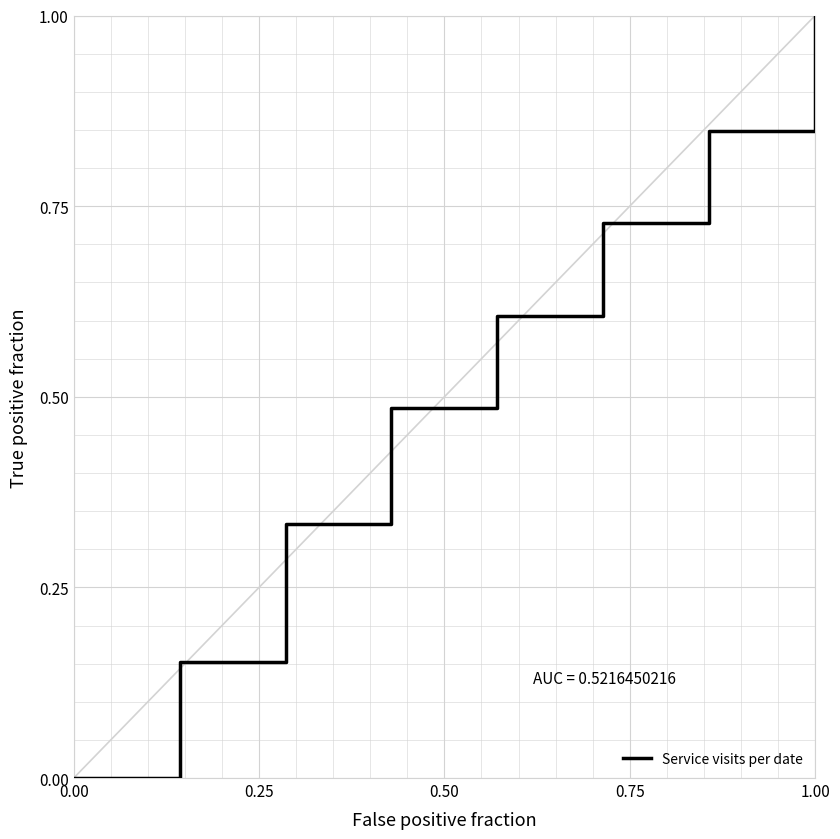

True or false: there are more than 0 points higher than both neighbors.

False